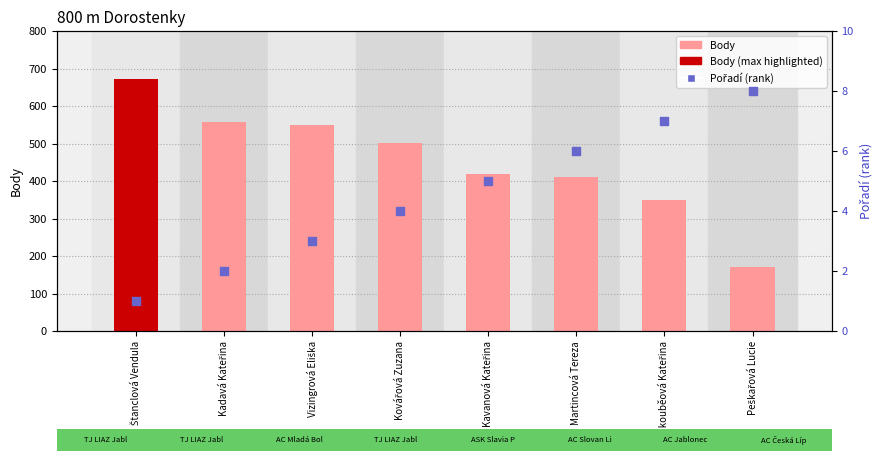

Which series has the largest total across all categories?

Body